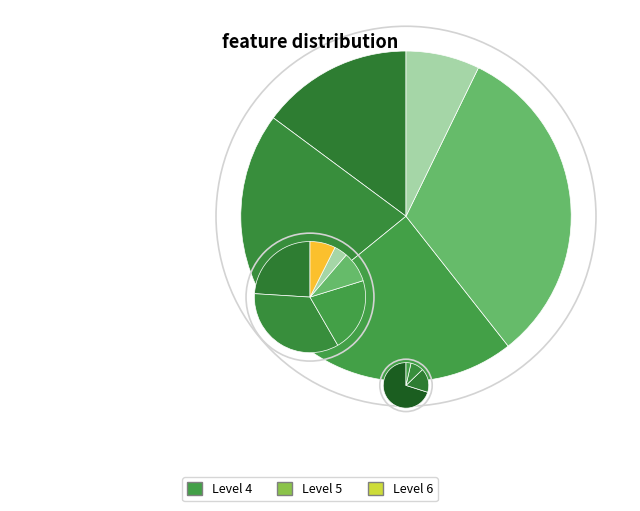

Between Level 4 and Level 6, which is larger?

Level 4